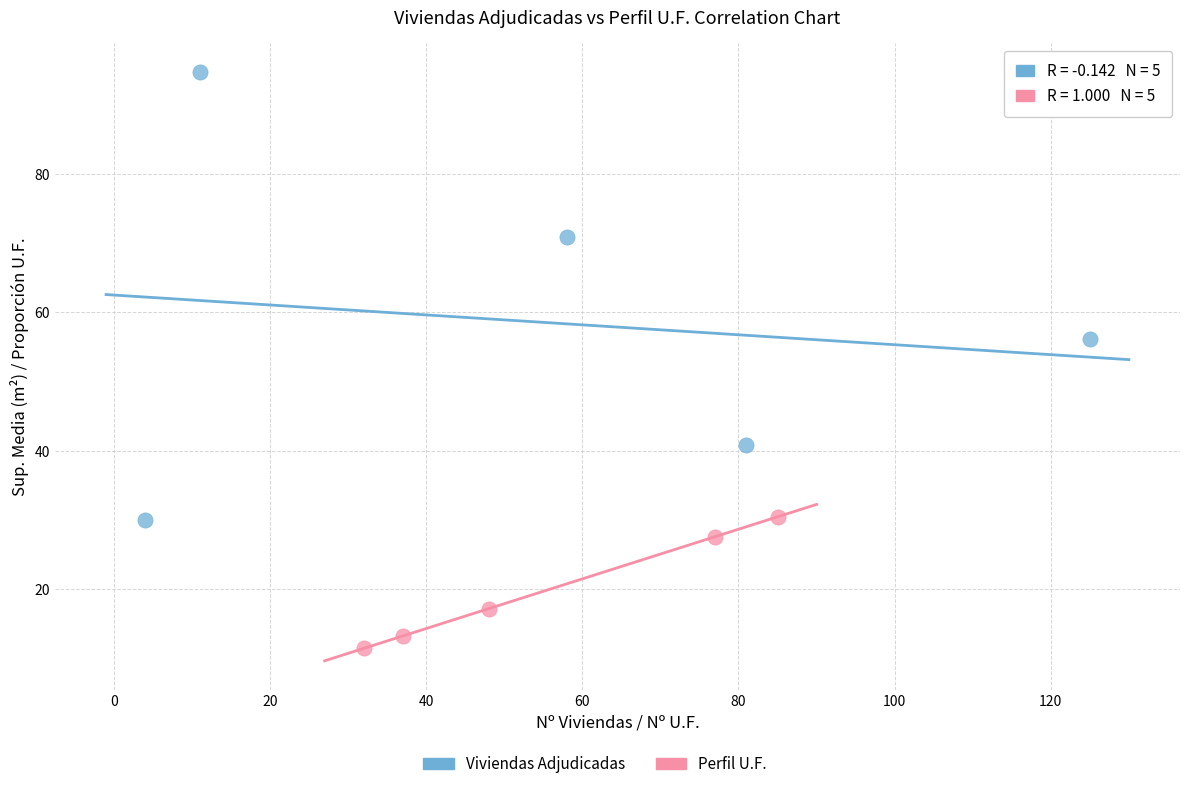

Which series reaches the maximum Y coordinate?

Viviendas Adjudicadas